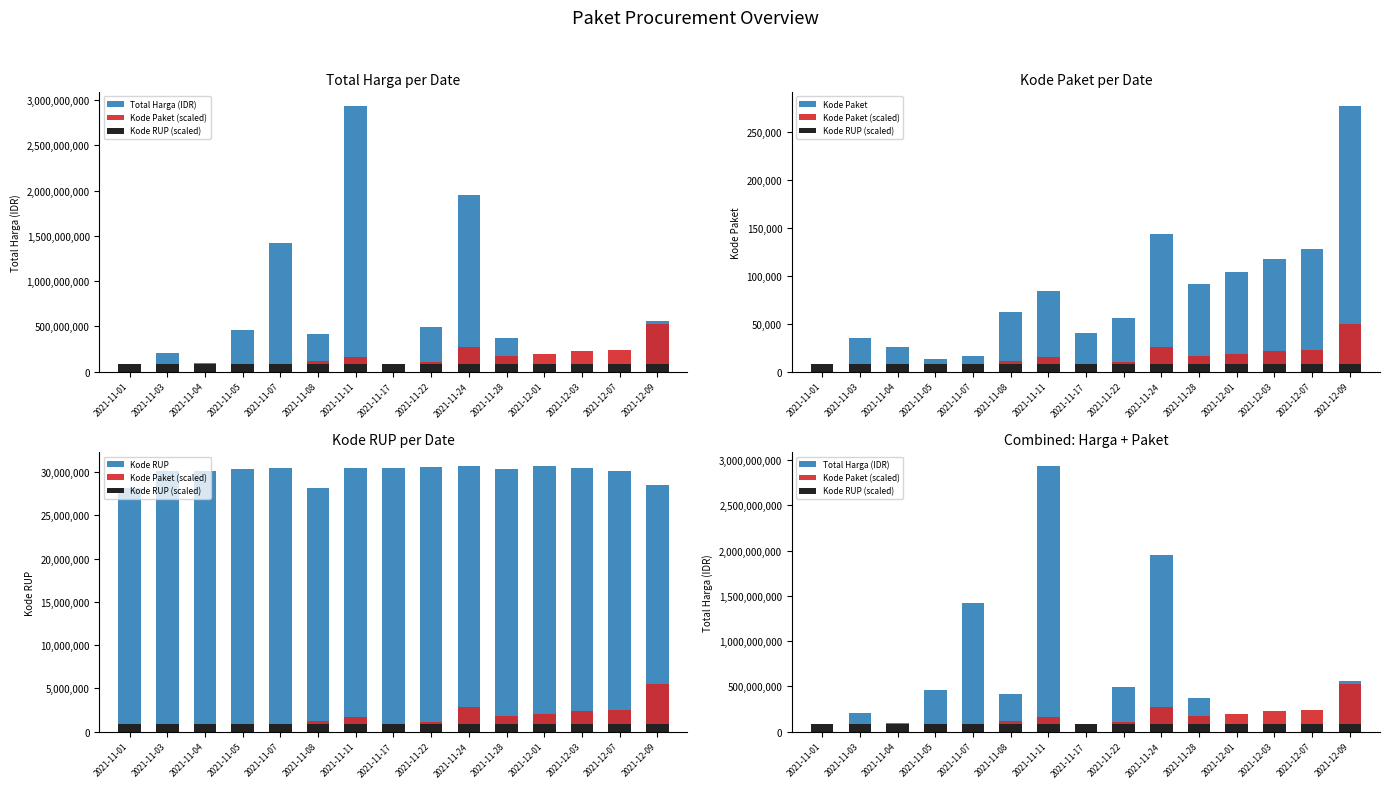

What is the average value of the Kode RUP series?

29983057.1